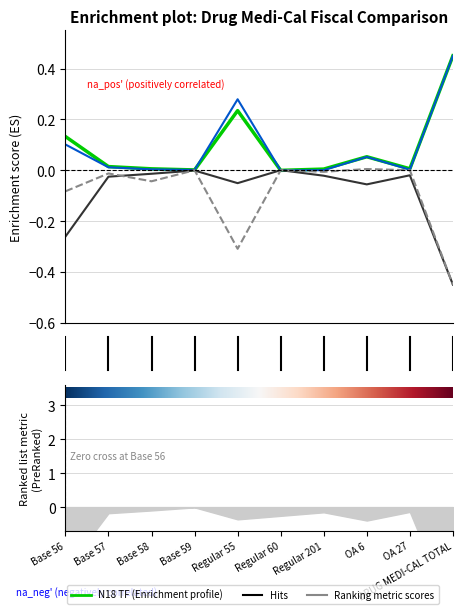

What position from the left is DRUG MEDI-CAL TOTAL?

10